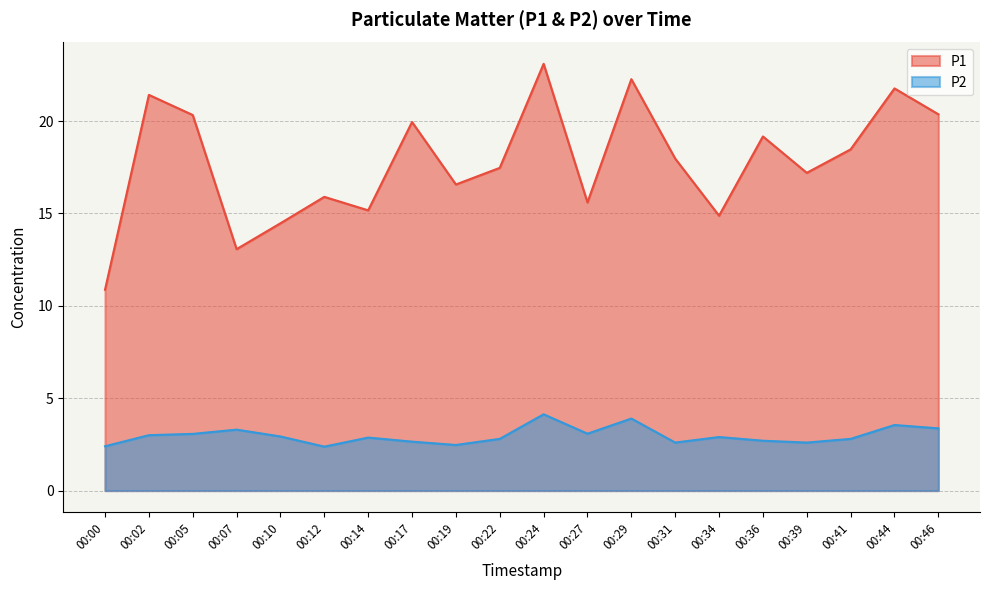

How many lines are shown in the chart?

2